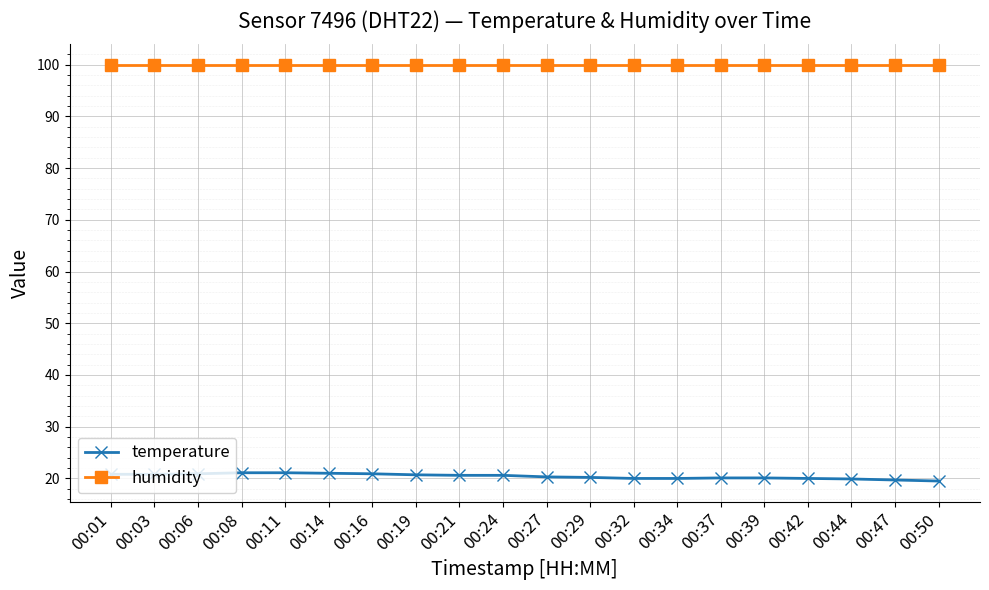

Count the number of categories in the chart.

20